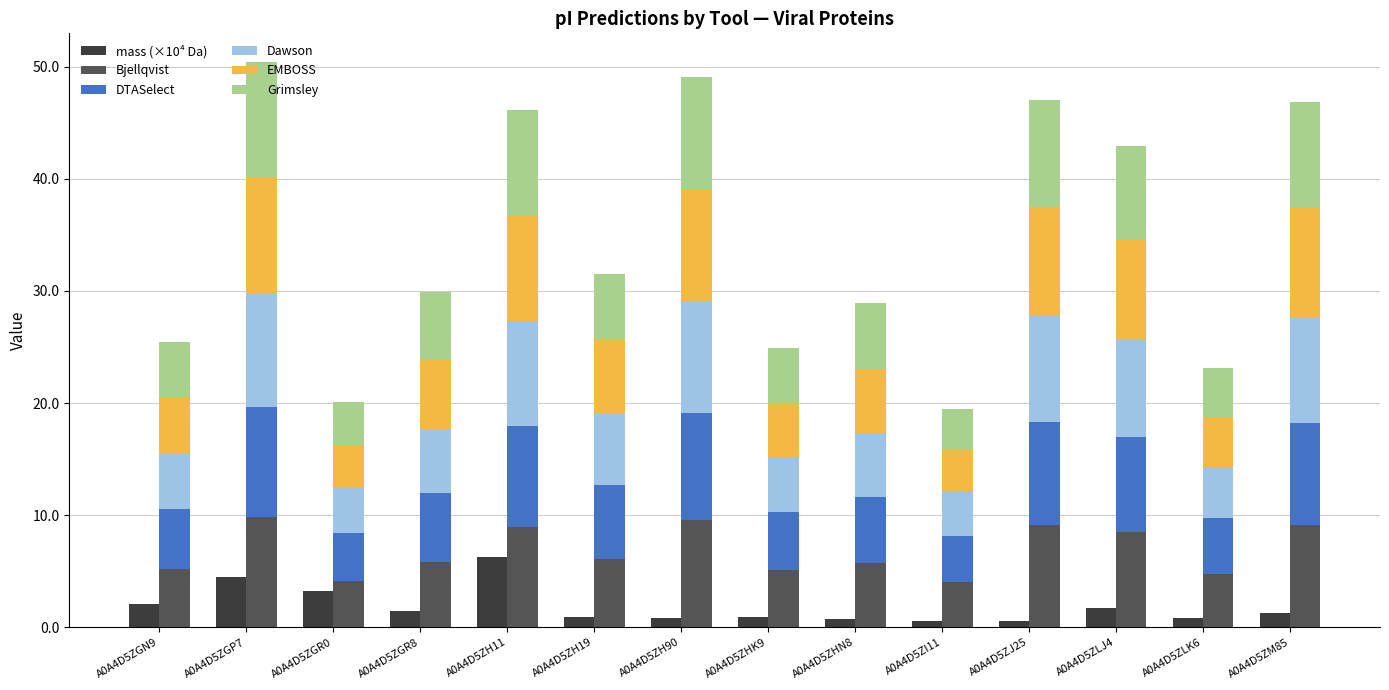

Which series changed the most between A0A4D5ZGR0 and A0A4D5ZH19?

EMBOSS